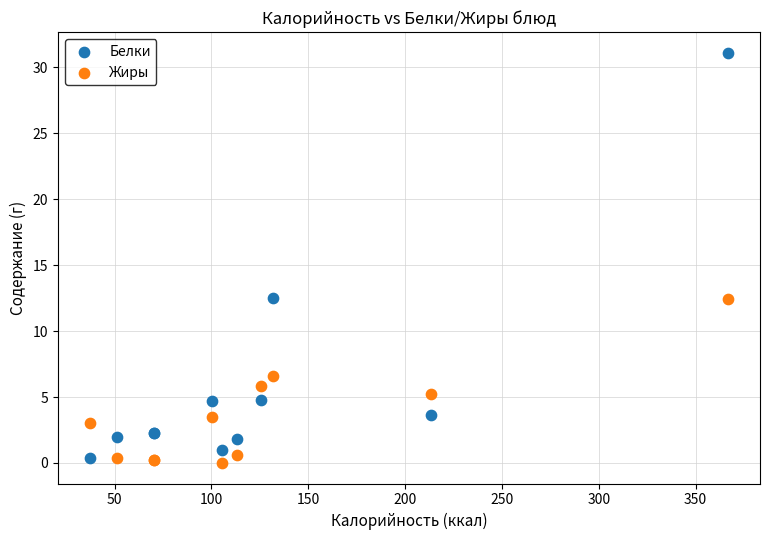

Which series has the largest Y range (max minus min)?

Белки